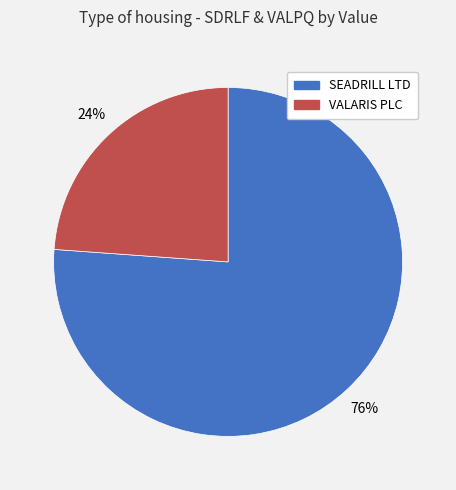

Approximately how many times larger is the value at SEADRILL LTD compared to VALARIS PLC?

3.2